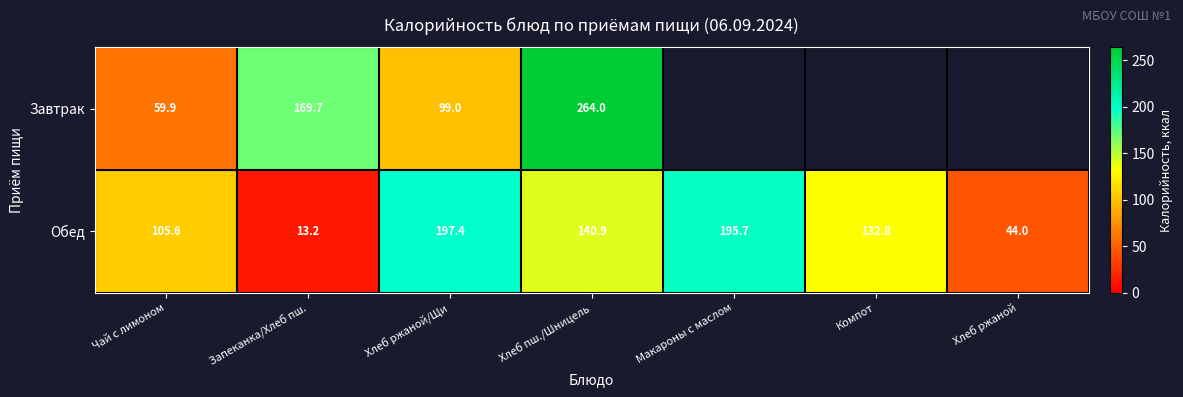

Where is Обед nearest to the value 105?

Чай с лимоном